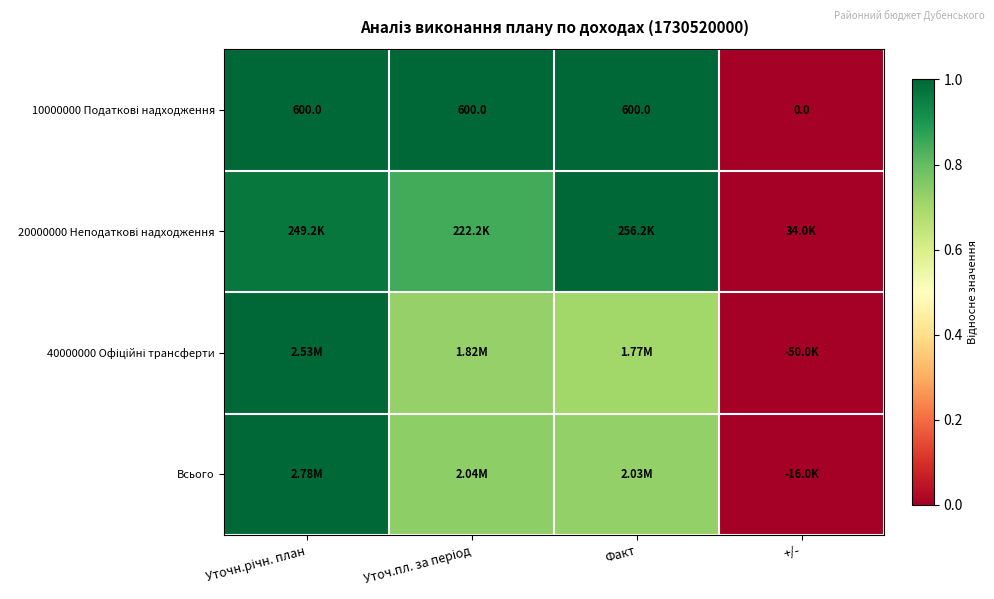

Which has a higher value, Уточн.річн. план or +/-?

Уточн.річн. план